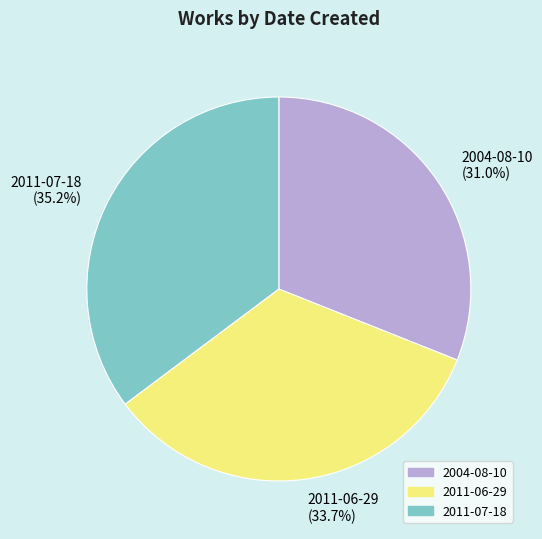

What is the largest slice in the pie chart?

2011-07-18